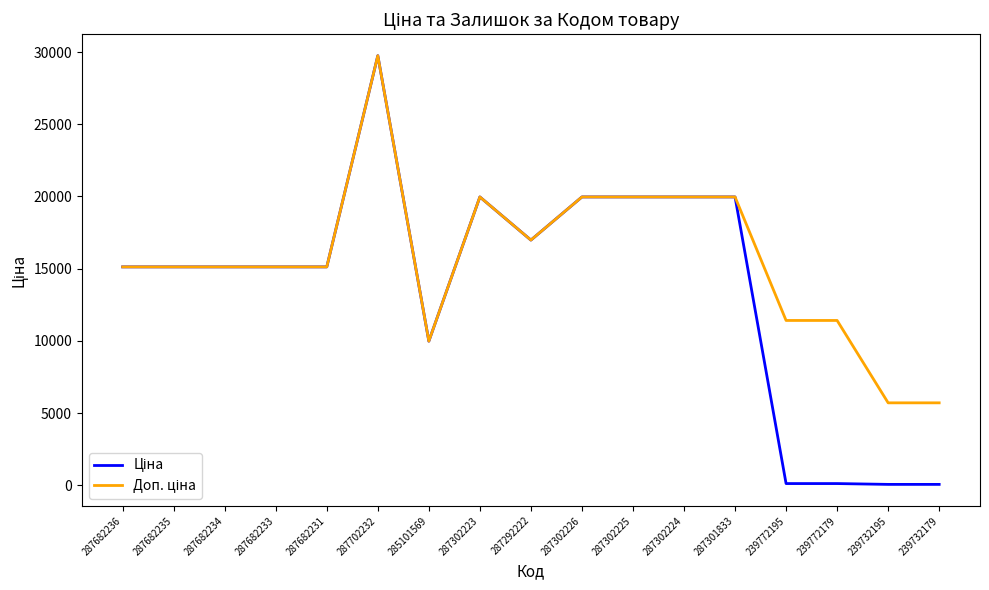

Which category has the highest value across all series?

287702232